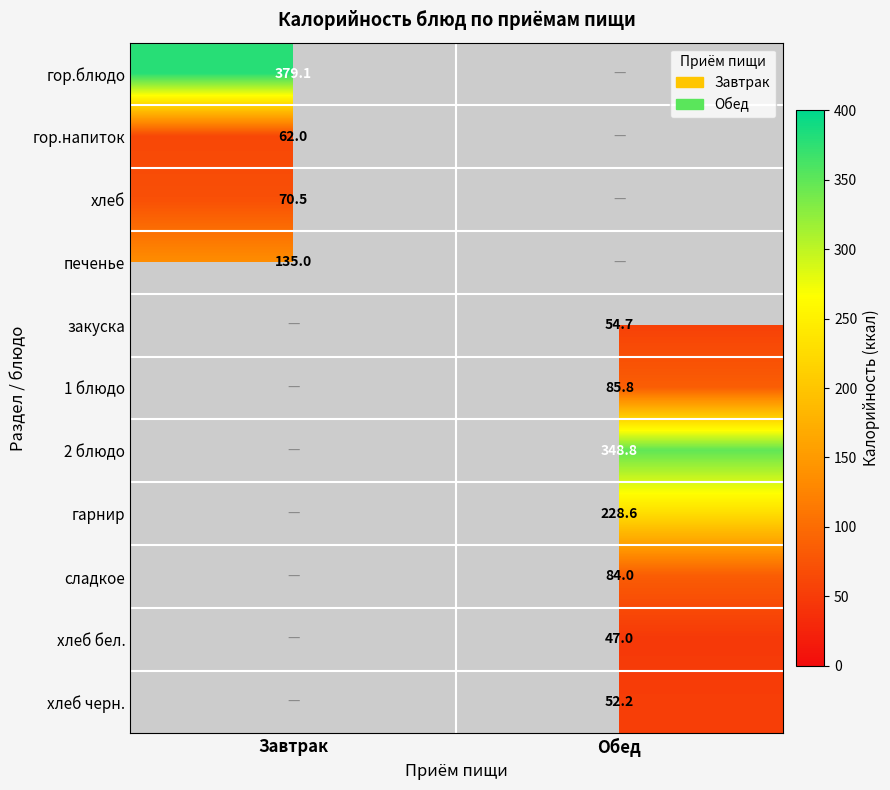

Is the value of 1 блюдо at Обед greater than the value of печенье at Завтрак?

No